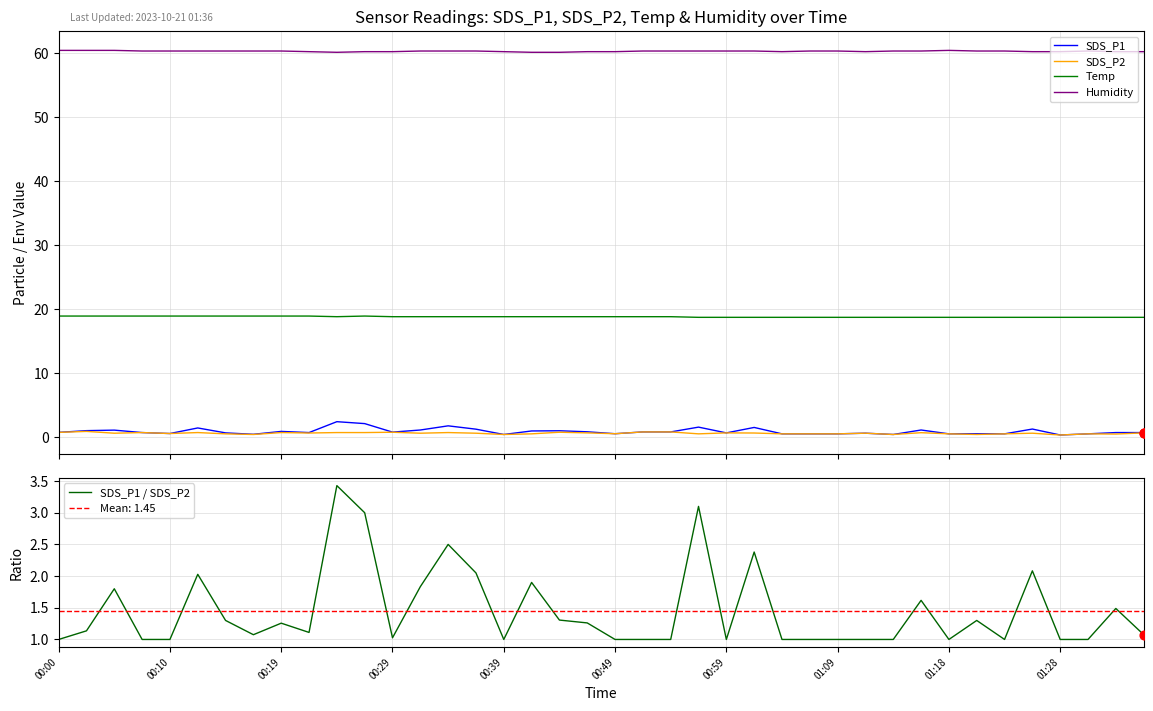

At which category is the sum across all series the highest?

10